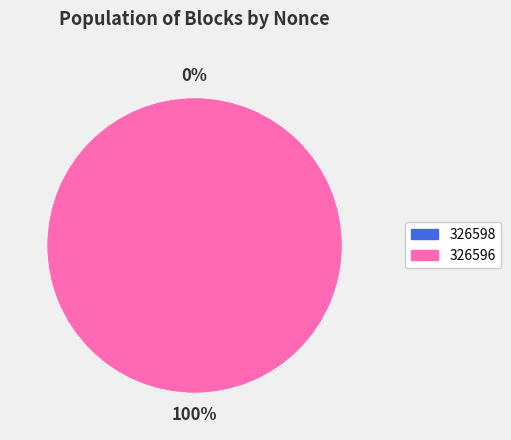

Which category has the smallest portion of the pie?

326598